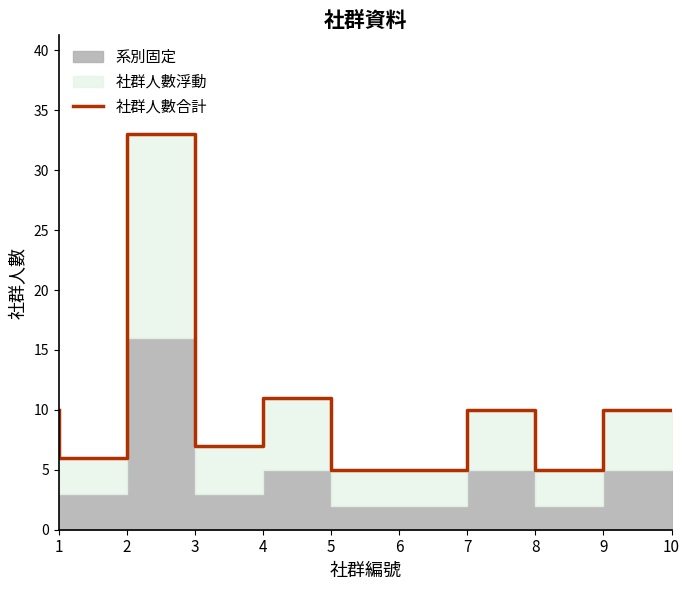

How many categories are shown in the chart?

10